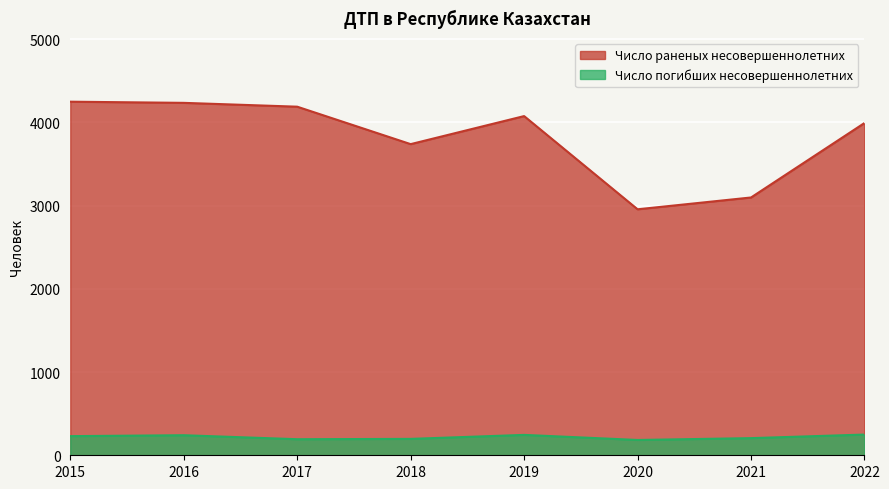

What are all the series names shown in the legend?

Число раненых несовершеннолетних, Число погибших несовершеннолетних